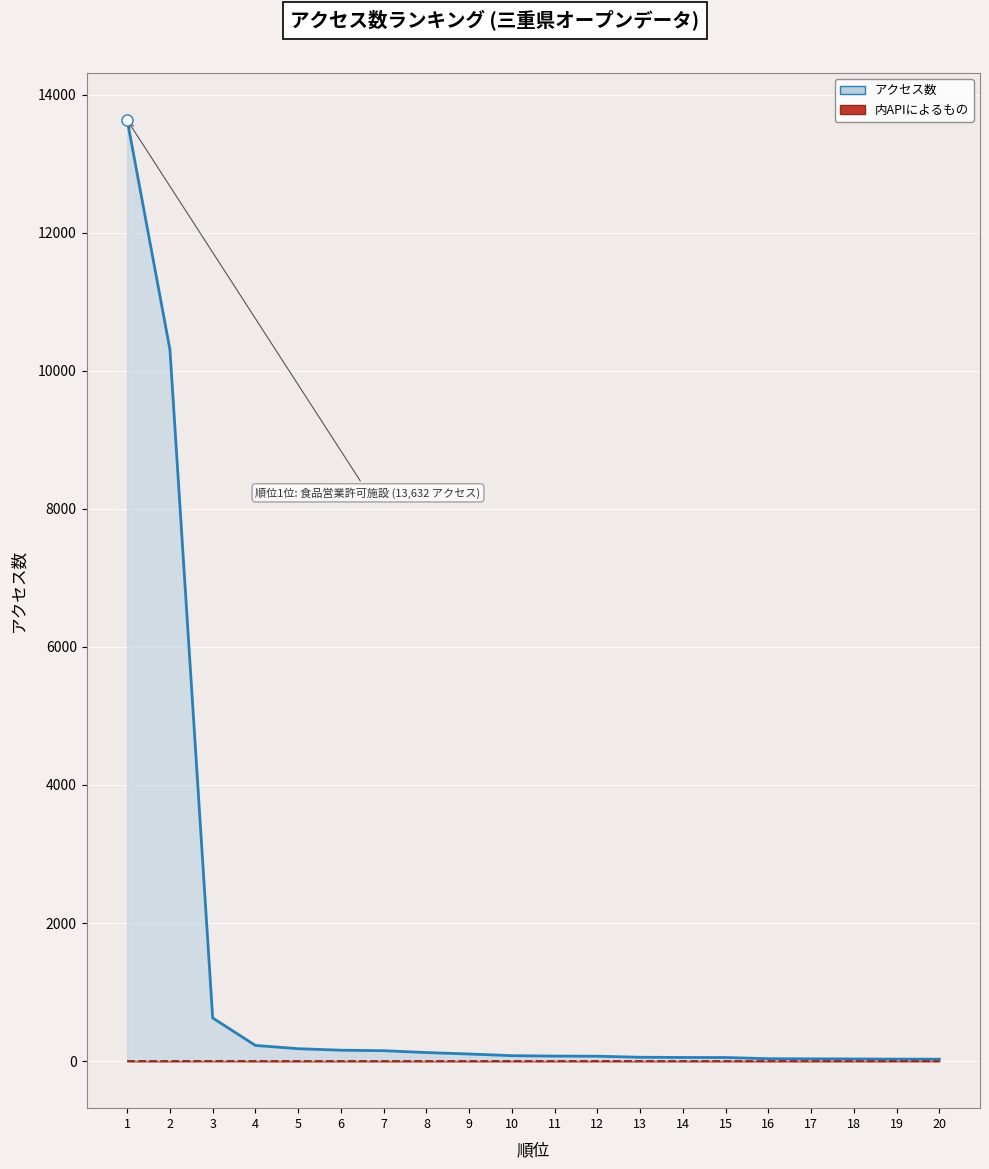

The value of アクセス数 (線) at 8 is 124. True or false?

True